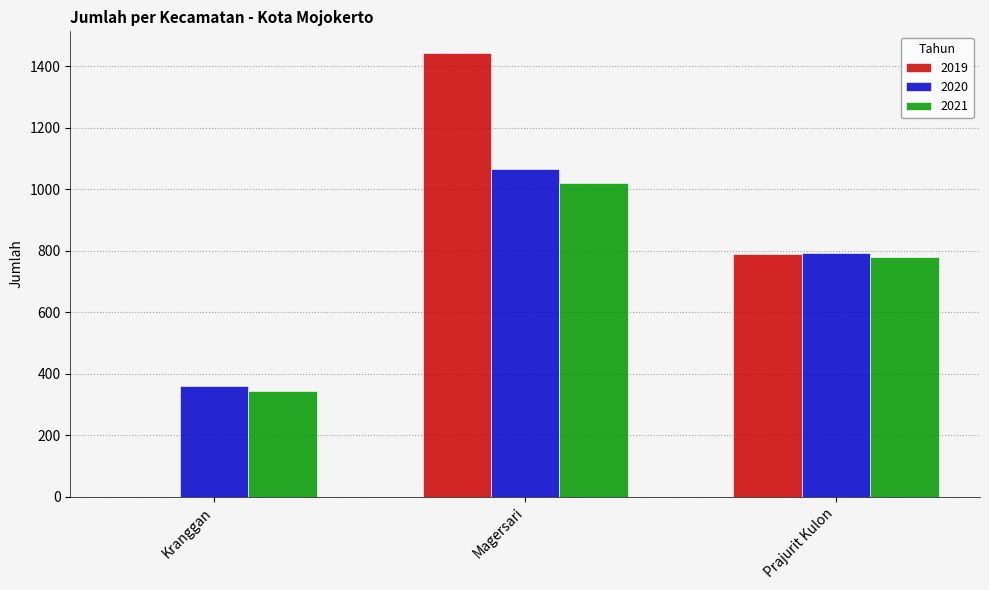

Which series changed the most between Kranggan and Magersari?

2019